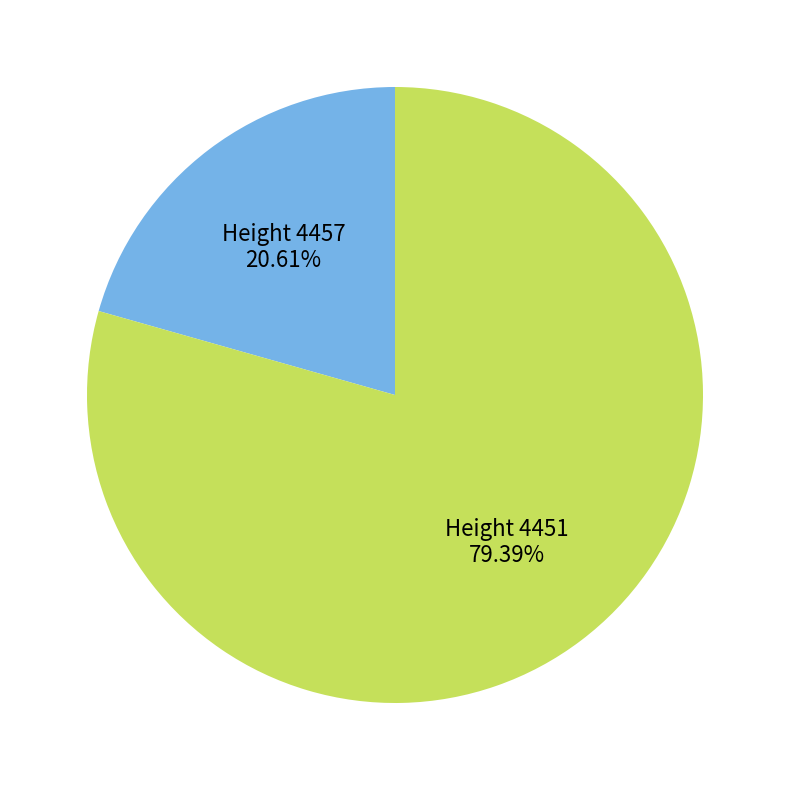

Between Height 4457 and Height 4451, which is larger?

Height 4451